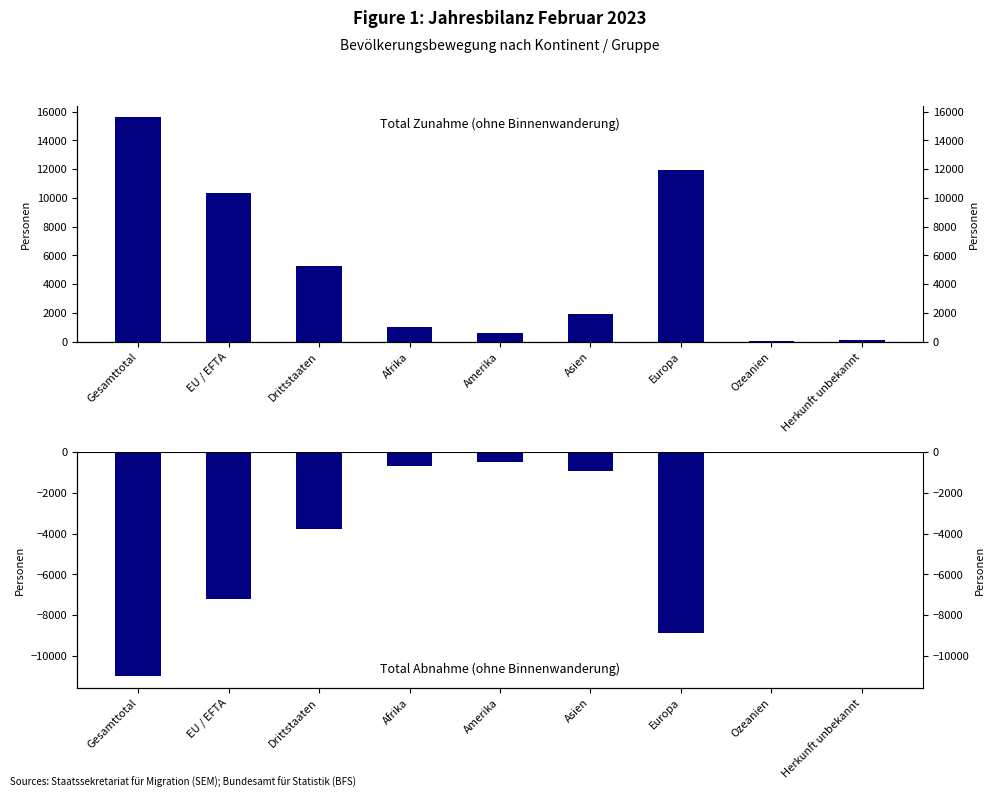

Where is Total Zunahme nearest to the value 7826?

EU / EFTA